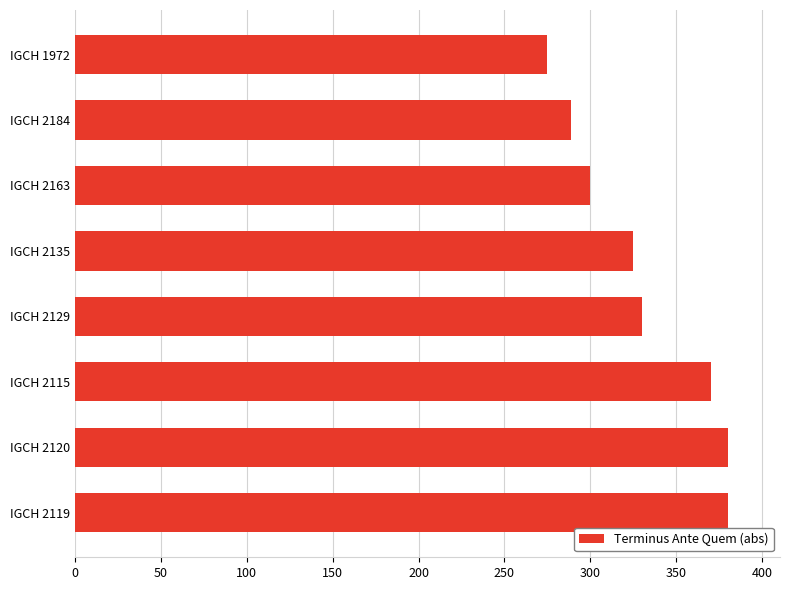

The value at IGCH 2120 is 380. True or false?

True